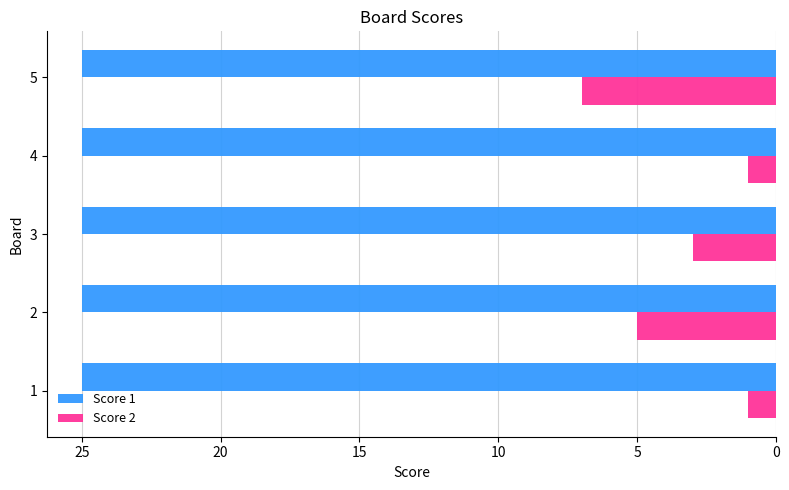

Rank the series at 1 from highest to lowest value.

Score 1, Score 2